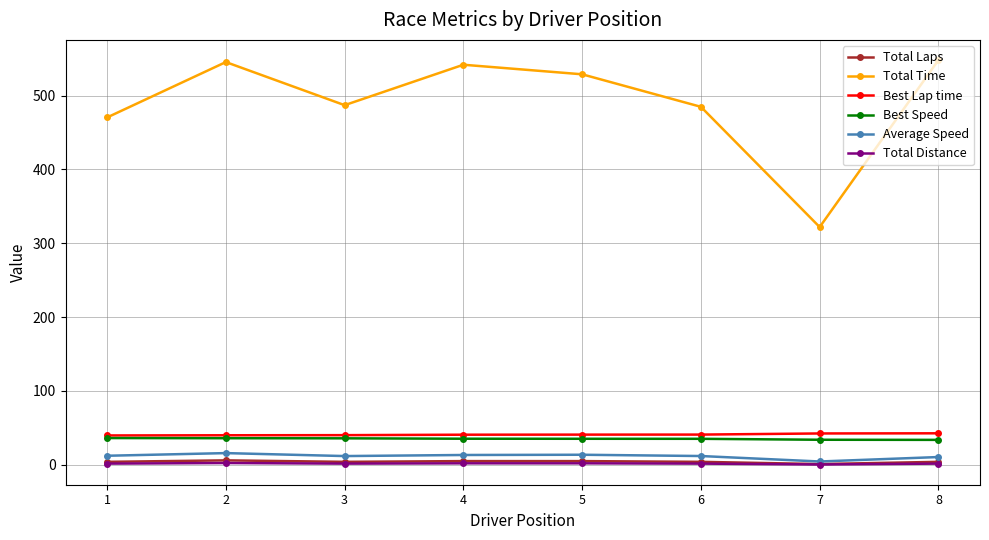

Is it true that Best Speed equals 11.3 at 1?

False